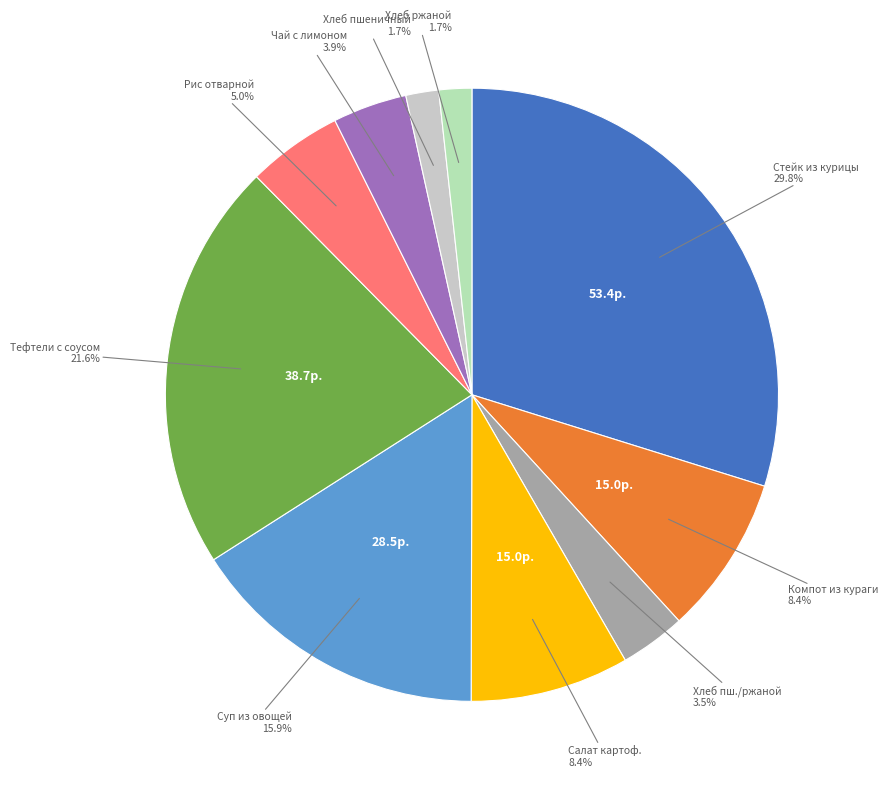

Is there any slice that represents more than half of the pie?

No